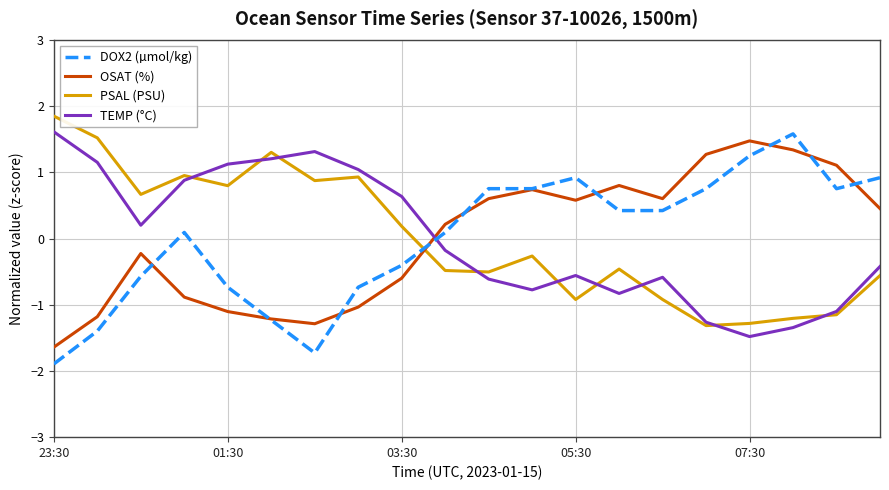

After their last crossing, which series has the higher values: DOX2 (µmol/kg) or TEMP (°C)?

DOX2 (µmol/kg)